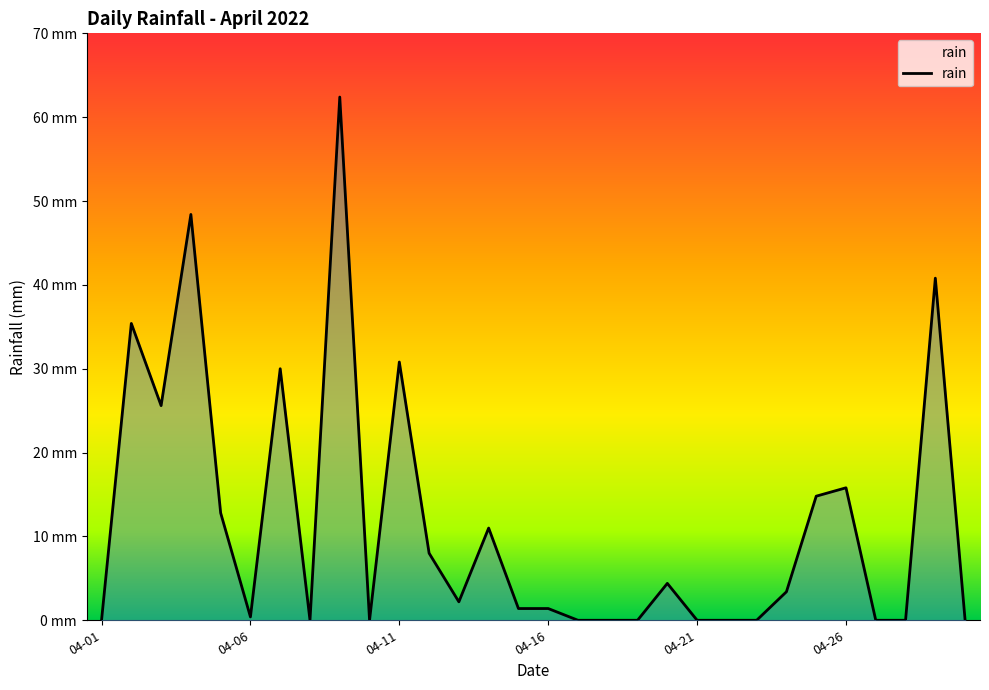

What is the maximum value shown in the chart?

62.4